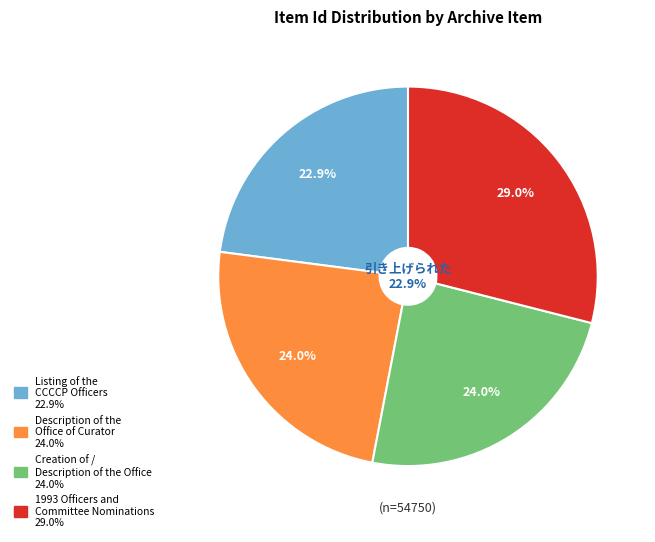

How many slices are in this pie chart?

4